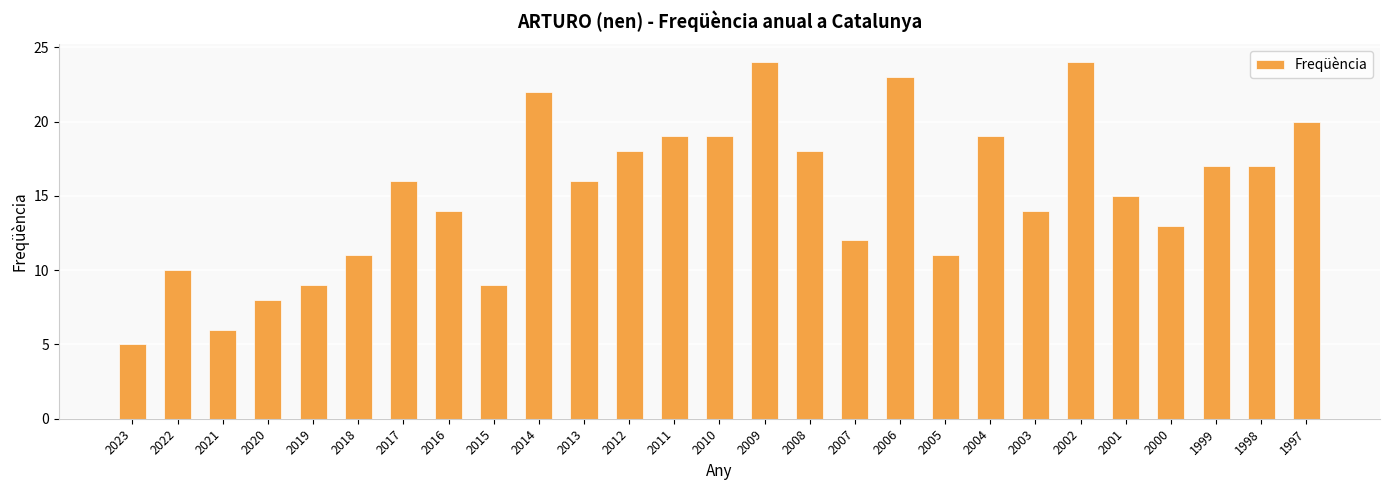

Is it true that the value at 2016 is 14?

True